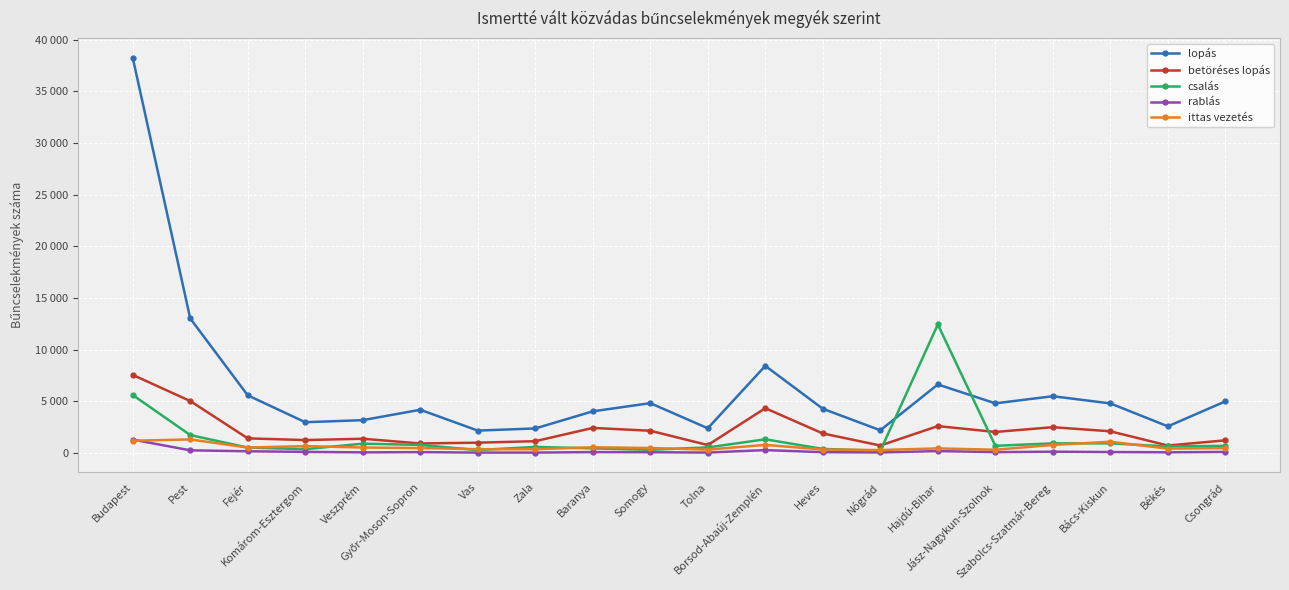

True or false: lopás and ittas vezetés cross at least once.

False